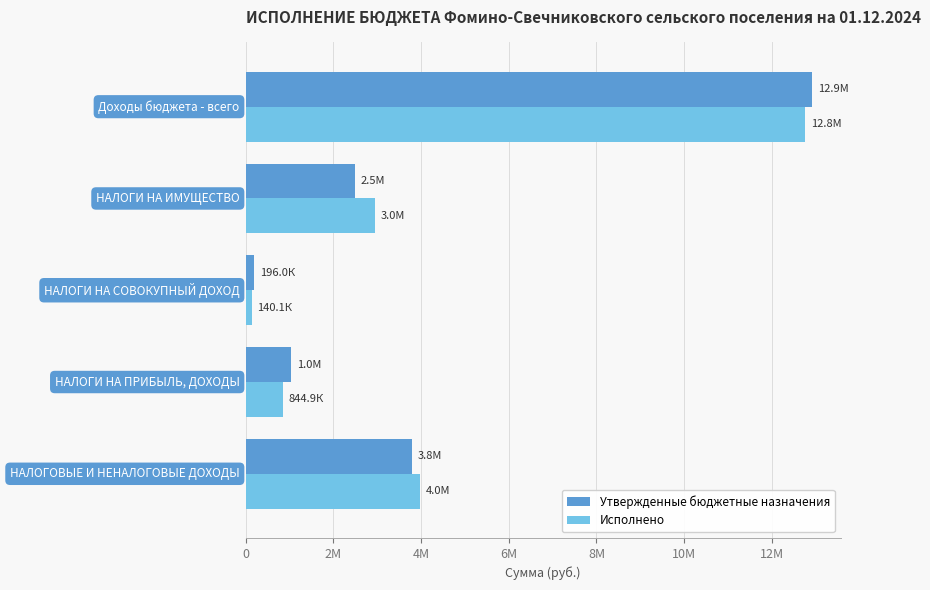

What are all the series names shown in the legend?

Утвержденные бюджетные назначения, Исполнено